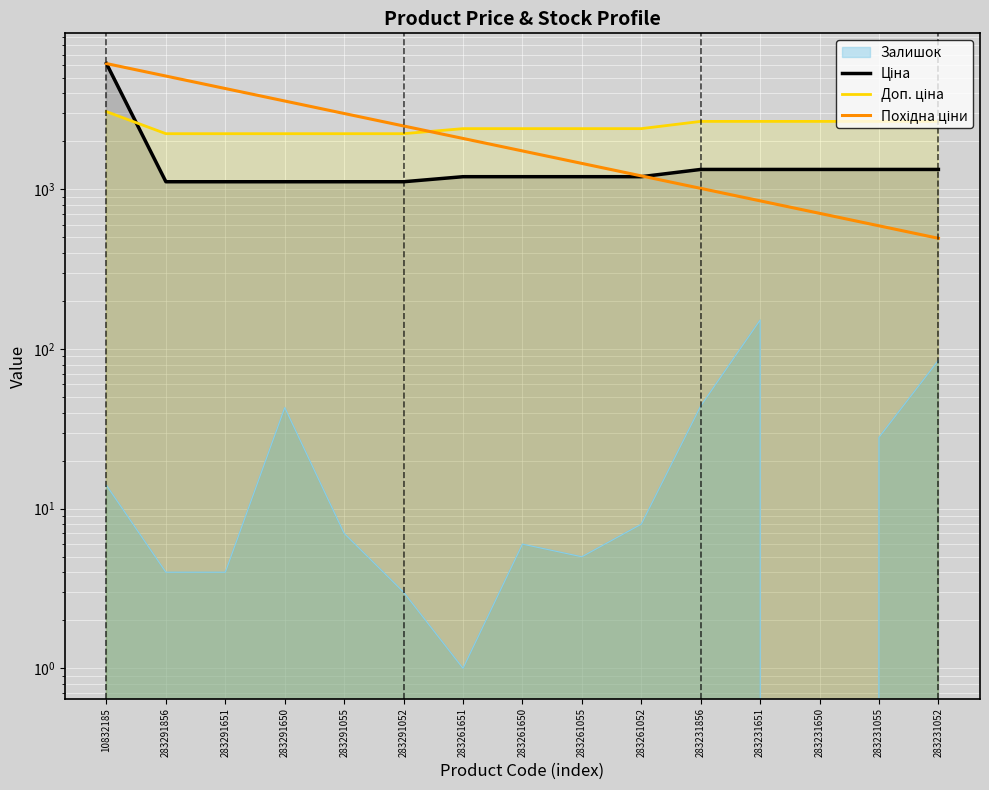

How many lines are shown in the chart?

3